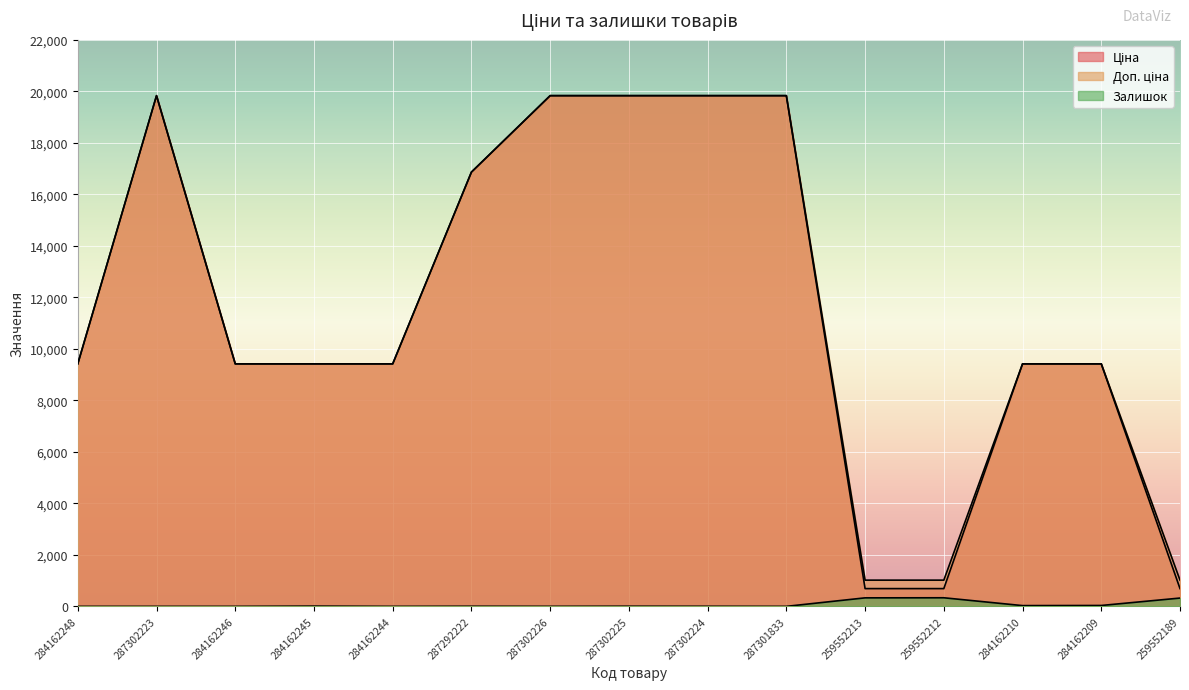

Reading left to right, extract all data points from this chart.

Ціна: 284162248=9416.9	287302223=19831.1	284162246=9416.9	284162245=9416.9	284162244=9416.9	287292222=16863.2	287302226=19831.1	287302225=19831.1	287302224=19831.1	287301833=19831.1	259552213=689.1	259552212=689.1	284162210=9416.9	284162209=9416.9	259552189=689.1
Доп. ціна: 284162248=9416.9	287302223=19831.1	284162246=9416.9	284162245=9416.9	284162244=9416.9	287292222=16863.2	287302226=19831.1	287302225=19831.1	287302224=19831.1	287301833=19831.1	259552213=1017.8	259552212=1017.8	284162210=9416.9	284162209=9416.9	259552189=1017.8
Залишок: 284162248=0.0	287302223=0.0	284162246=0.0	284162245=9.0	284162244=0.0	287292222=4.0	287302226=1.0	287302225=5.0	287302224=3.0	287301833=0.0	259552213=330.0	259552212=333.0	284162210=29.0	284162209=34.0	259552189=322.0